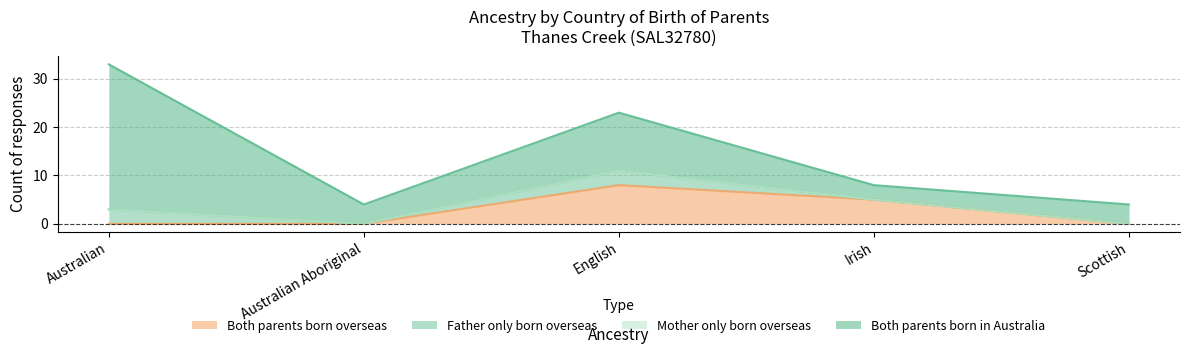

In Father only born overseas, how many points are higher than both neighbors (excluding endpoints)?

1